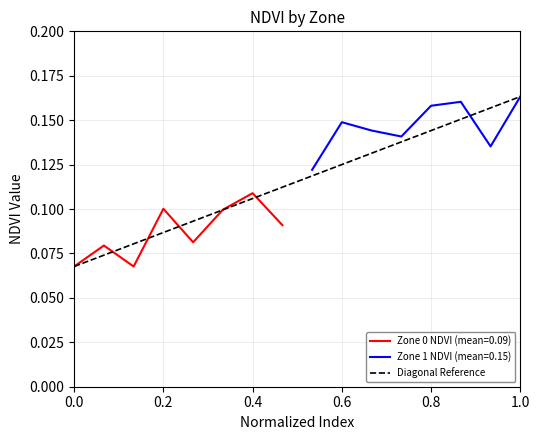

The value of Zone 0 NDVI (mean=0.09) at 0.2 is 0.1. True or false?

True